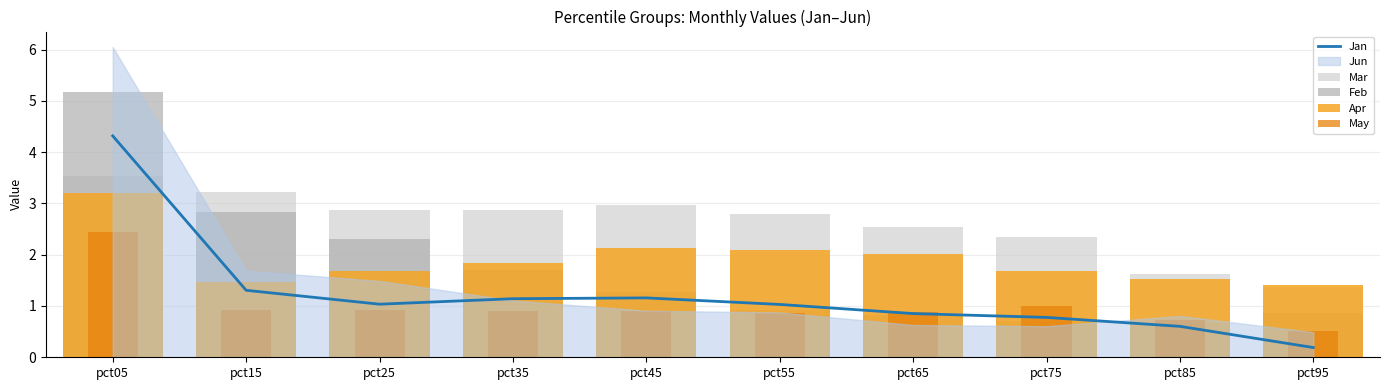

Between pct85 and pct65, which is larger?

pct65